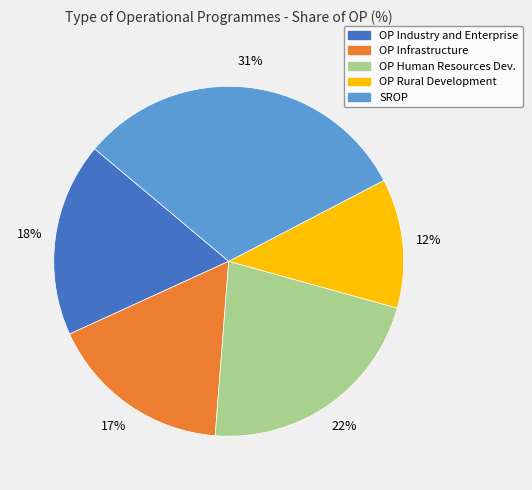

To the nearest percent, what is the average slice percentage?

20%